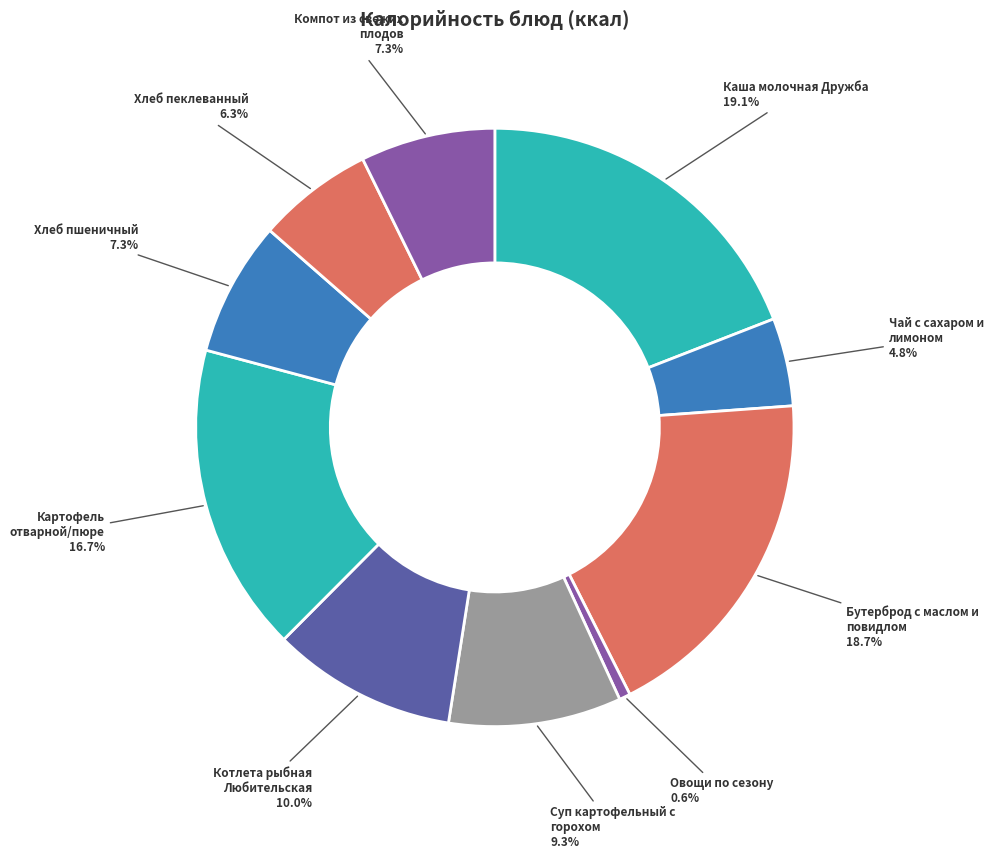

Count the number of slices in the pie.

10